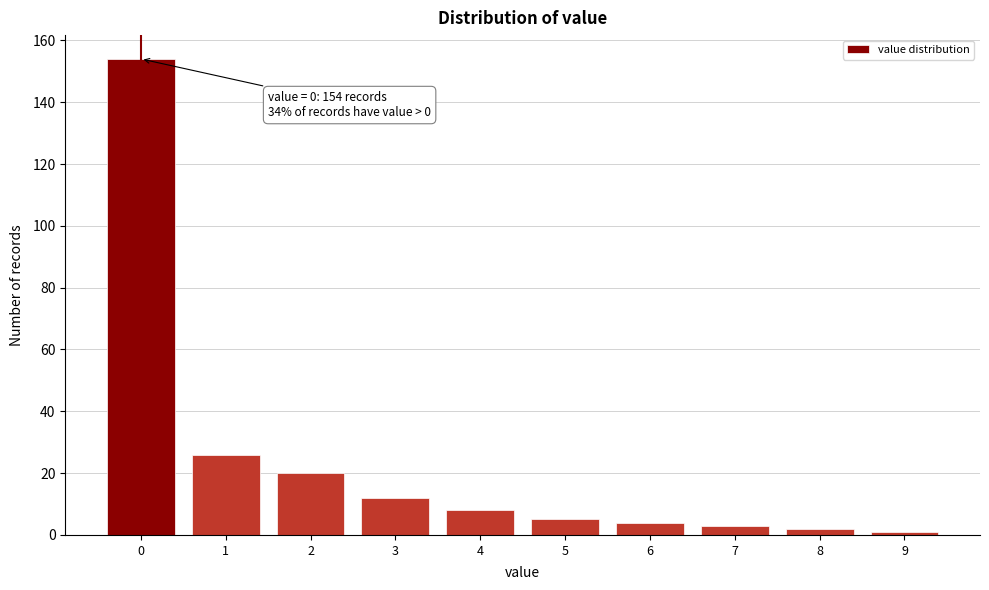

Reading left to right, transcribe all the data shown in this chart.

0=154	1=26	2=20	3=12	4=8	5=5	6=4	7=3	8=2	9=1